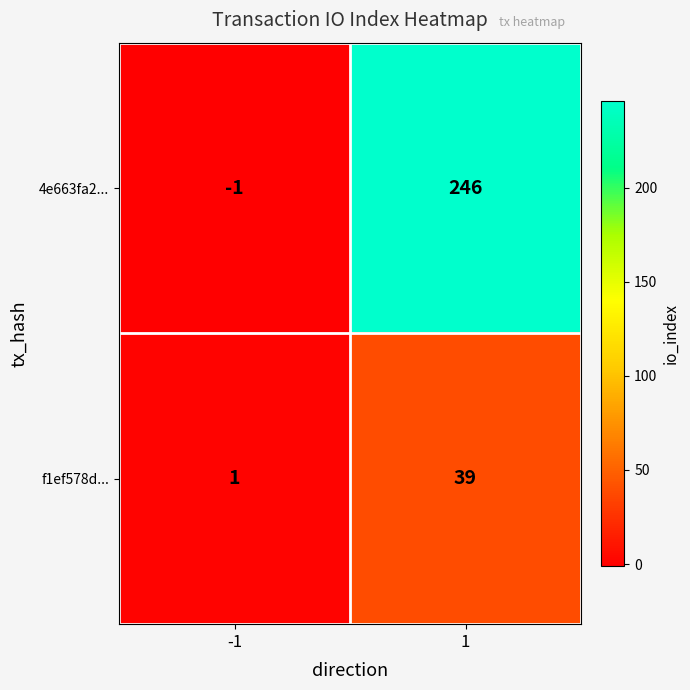

Is the value of 4e663fa2... at -1 greater than the value of f1ef578d... at 1?

No